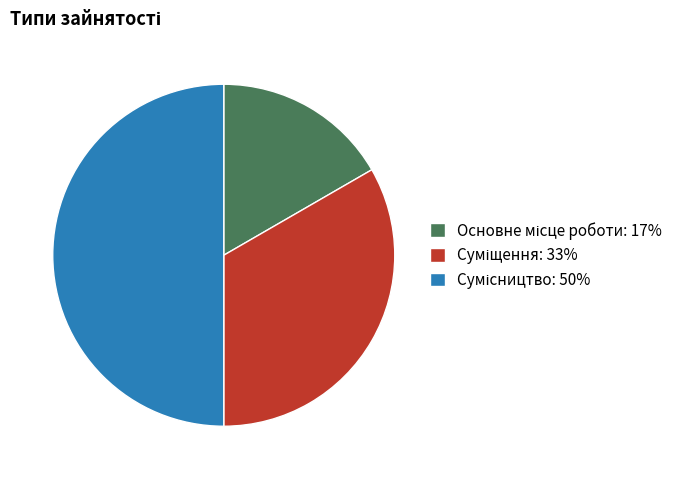

Rank the categories by value from highest to lowest.

Сумісництво, Суміщення, Основне місце роботи